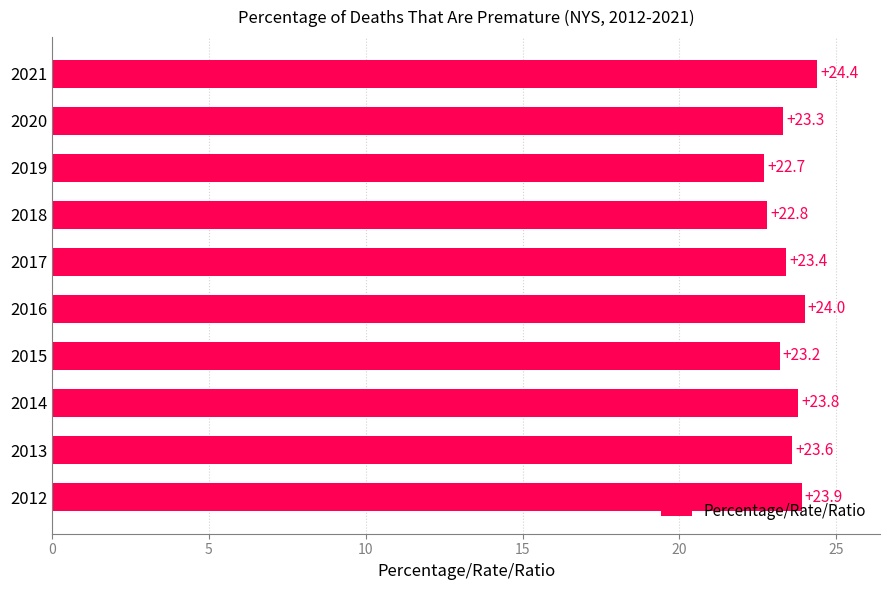

Between 2019 and 2012, which is larger?

2012